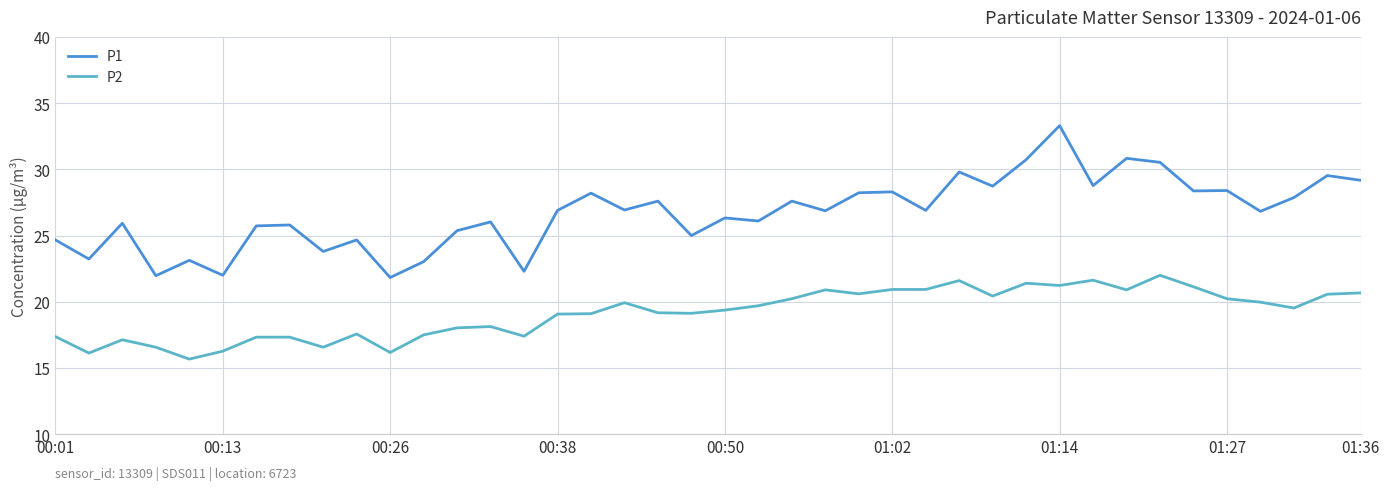

True or false: P2 and P1 intersect in this chart.

False